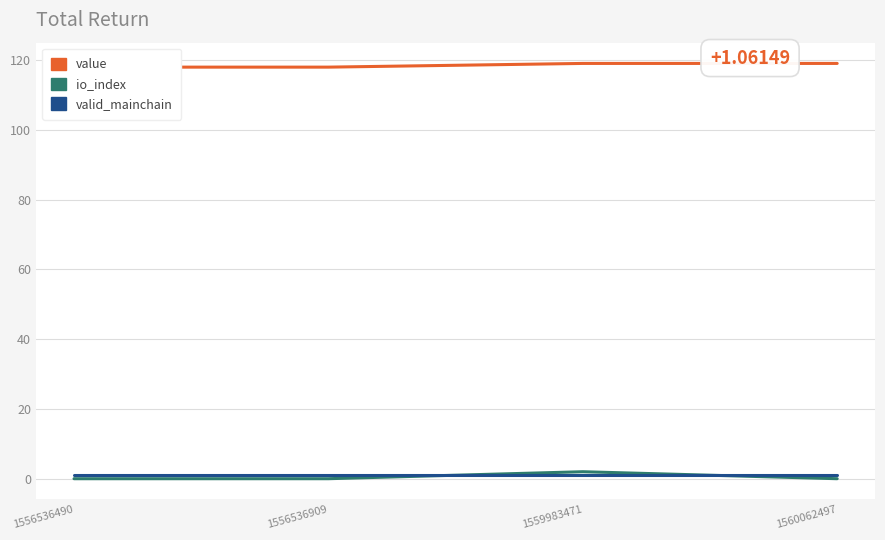

True or false: valid_mainchain and value cross at least once.

False